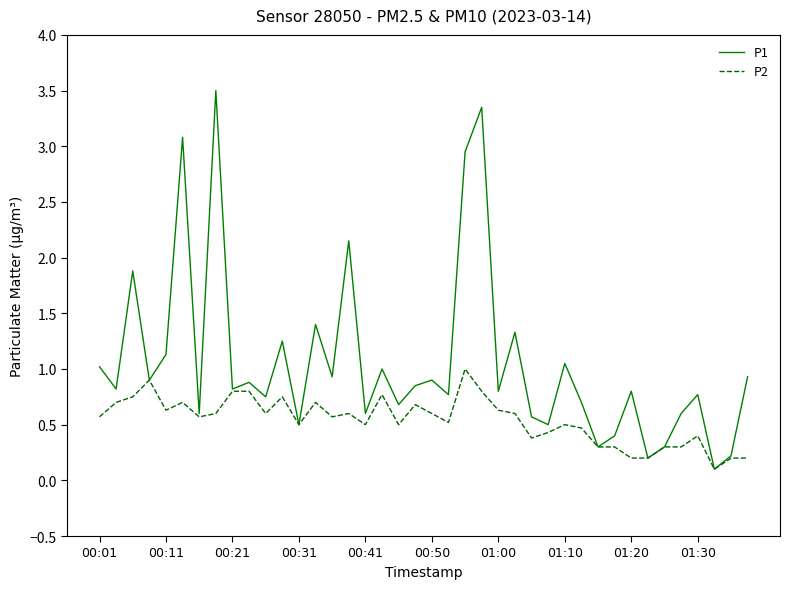

List the series in order of their overall mean, lowest first.

P2, P1